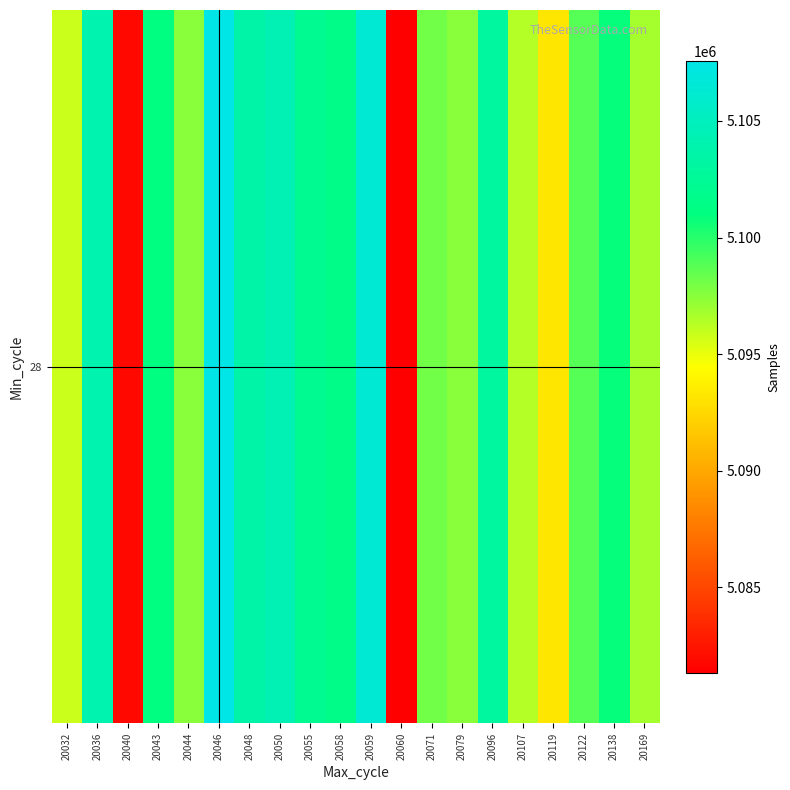

What value does the data have at 20096, to the nearest 100?

5103000